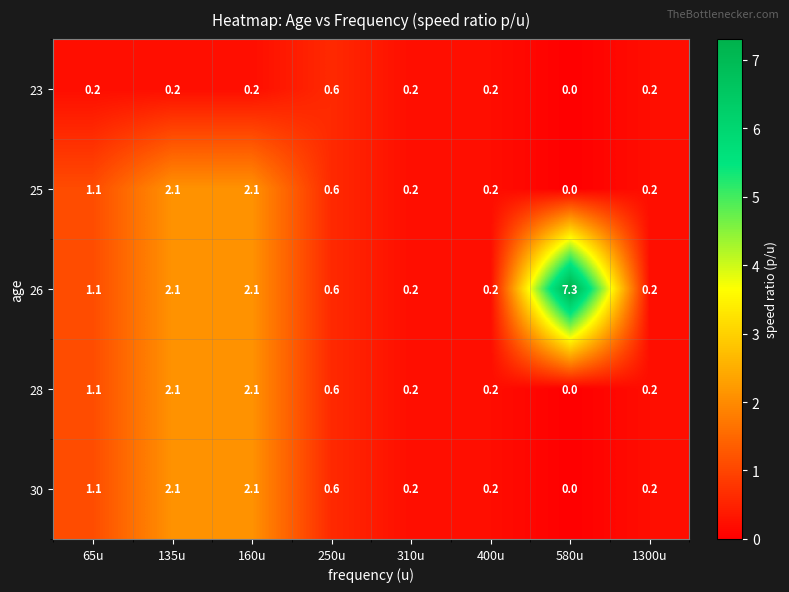

The value of 25 at 65u is 1.1. True or false?

True